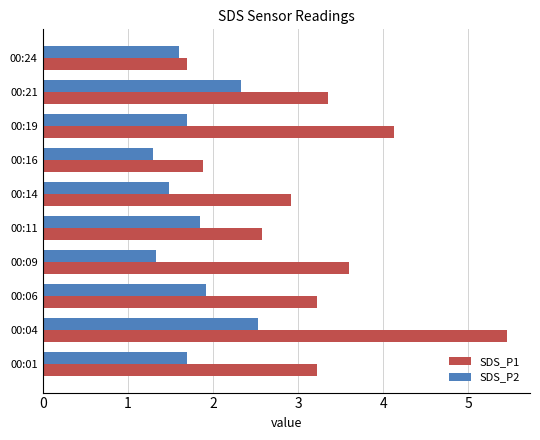

At how many categories does at least one series exceed 2?

8